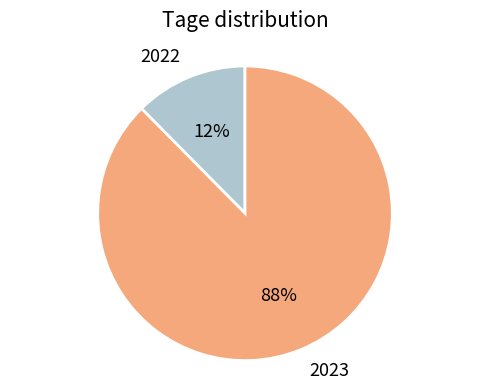

Which category accounts for the majority?

2023